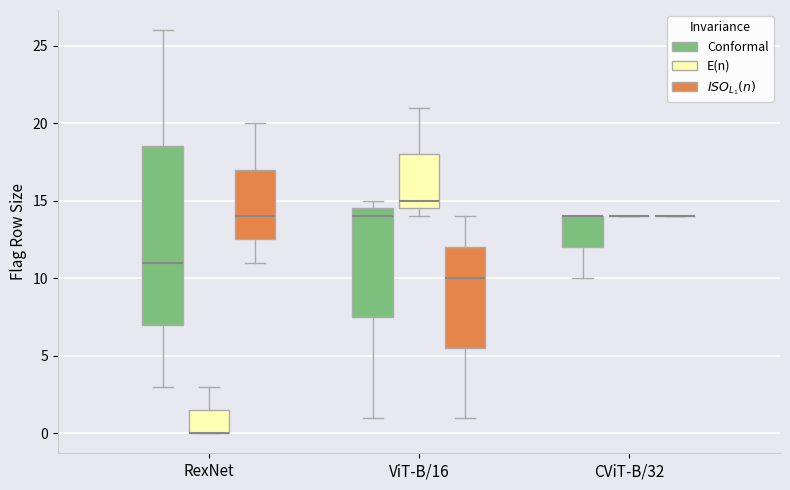

Reading left to right, transcribe this box plot: for each box, give where its median line is, the range the box spans, and where its two whiskers end, as read against the y-axis. The values are not printed on the chart, so give them approximately, as read against the axis.

RexNet (Conformal): median 11.0, box 7.0 to 18.5, whiskers 3.0 to 26.0
RexNet (E(n)): median 0.0 (drawn on the box's lower edge), box 0.0 to 1.5, whiskers 0.0 to 3.0
RexNet ($ISO_{L_1}(n)$): median 14.0, box 12.5 to 17.0, whiskers 11.0 to 20.0
ViT-B/16 (Conformal): median 14.0, box 7.5 to 14.5, whiskers 1.0 to 15.0
ViT-B/16 (E(n)): median 15.0, box 14.5 to 18.0, whiskers 14.0 to 21.0
ViT-B/16 ($ISO_{L_1}(n)$): median 10.0, box 5.5 to 12.0, whiskers 1.0 to 14.0
CViT-B/32 (Conformal): median 14.0 (drawn on the box's upper edge), box 12.0 to 14.0, whiskers 10.0 to 14.0
CViT-B/32 (E(n)): box collapsed to a line at 14.0, whiskers 14.0 to 14.0
CViT-B/32 ($ISO_{L_1}(n)$): box collapsed to a line at 14.0, whiskers 14.0 to 14.0